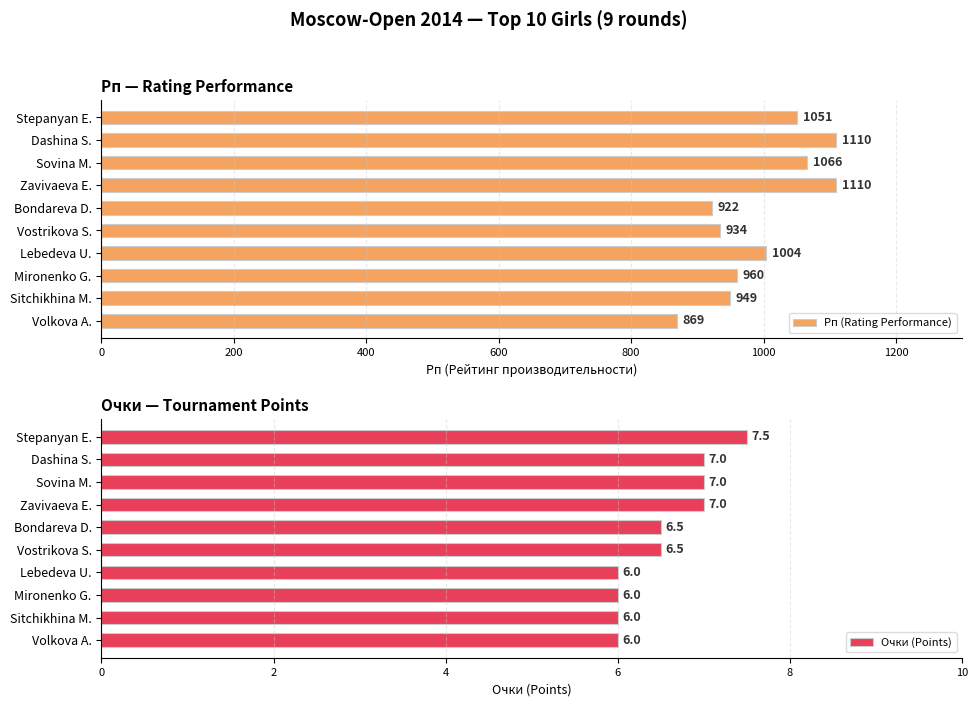

How many bars are there in total?

20